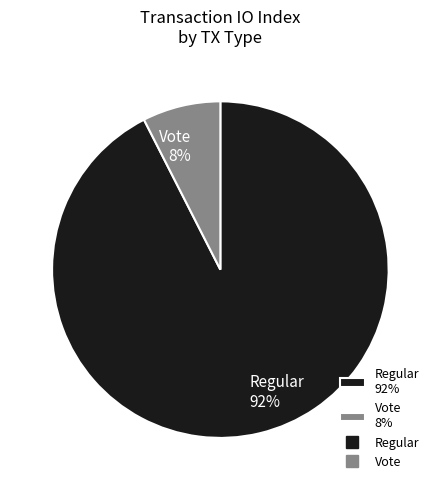

Which category has the smallest portion of the pie?

Vote